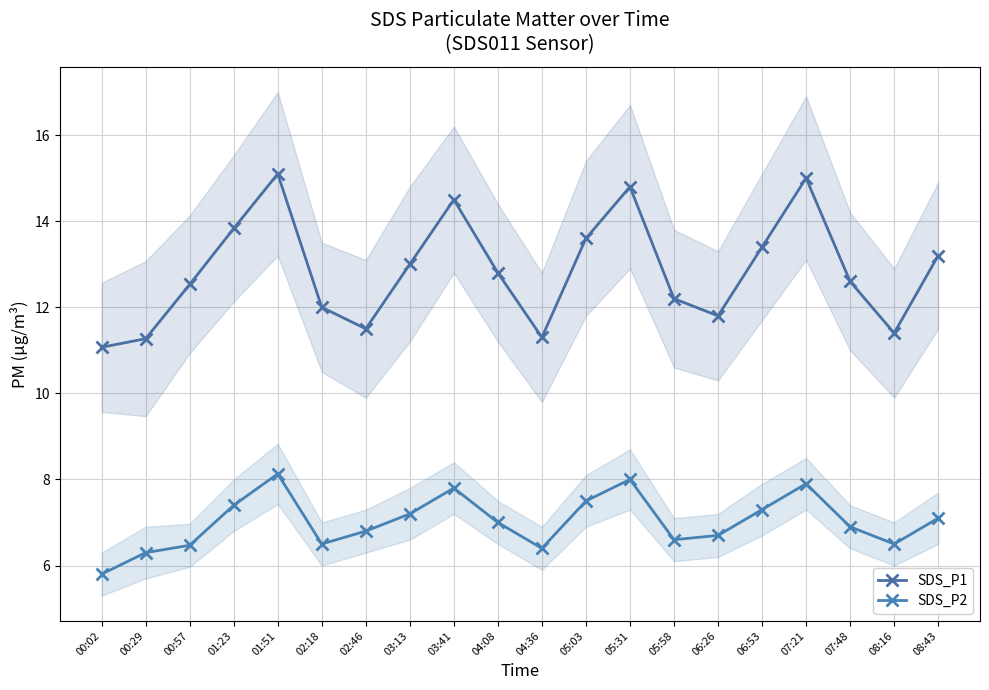

At how many categories does at least one series exceed 10?

20